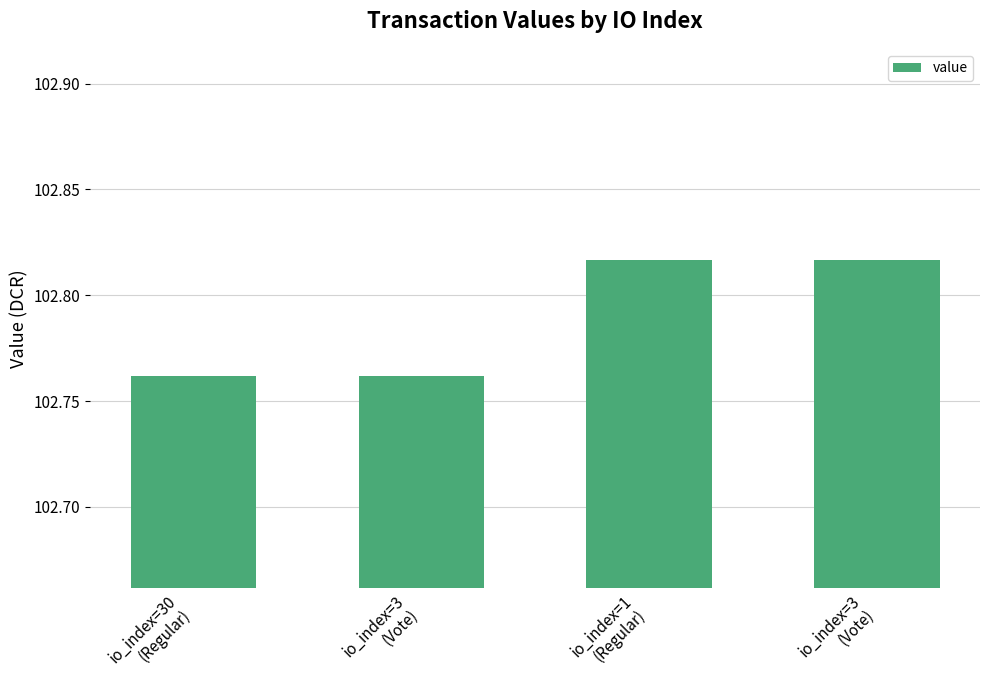

How many series are shown in this chart?

1